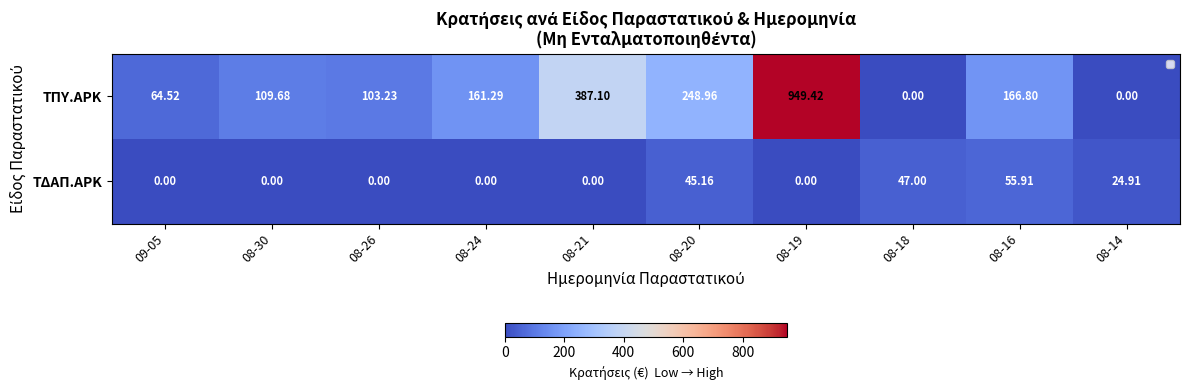

Which series has the largest total across all categories?

ΤΠΥ.ΑΡΚ